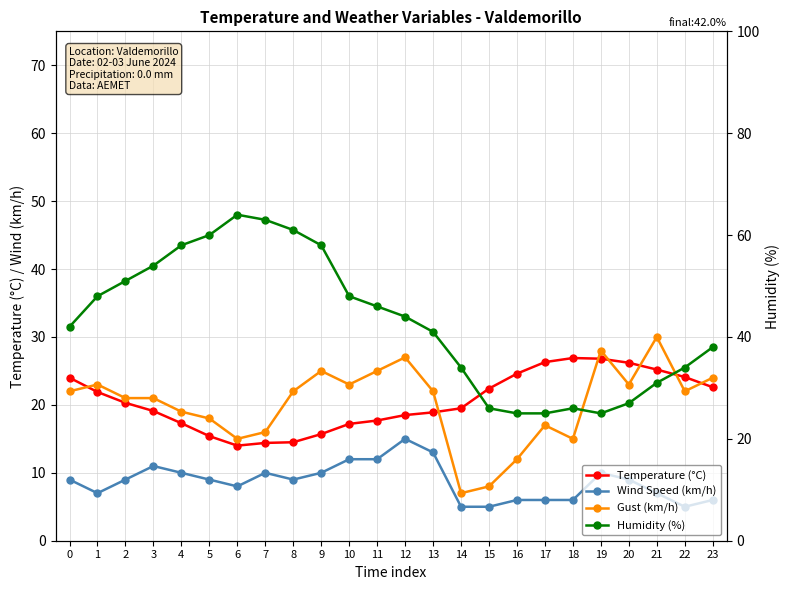

What is the difference between the highest and lowest values at 1?

41.0